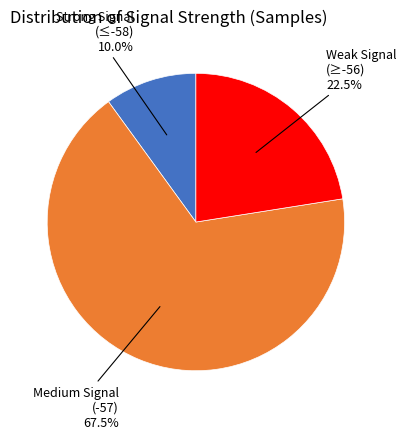

Does any single category account for the majority?

Yes